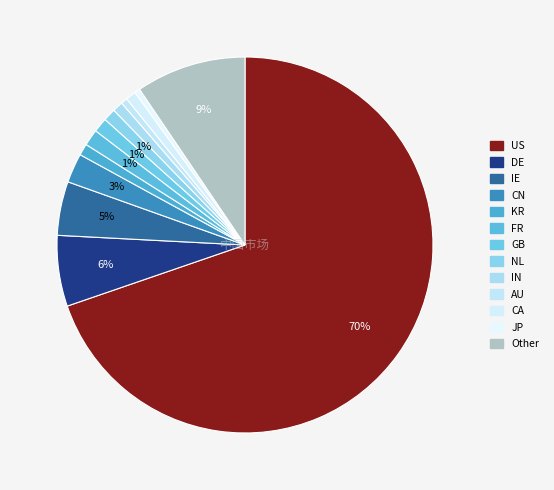

Count the number of slices in the pie.

13